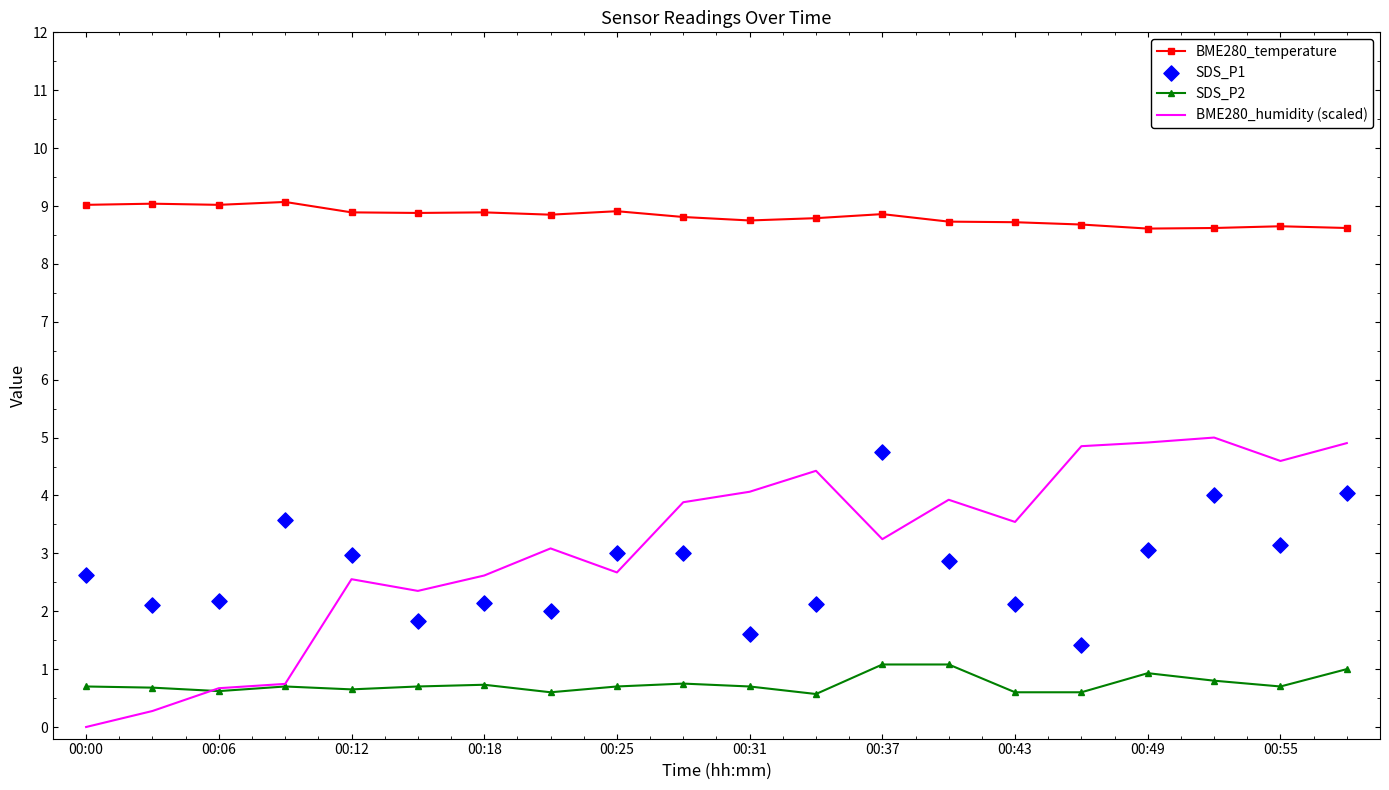

What are all the series names shown in the legend?

BME280_temperature, SDS_P2, BME280_humidity (scaled), SDS_P1